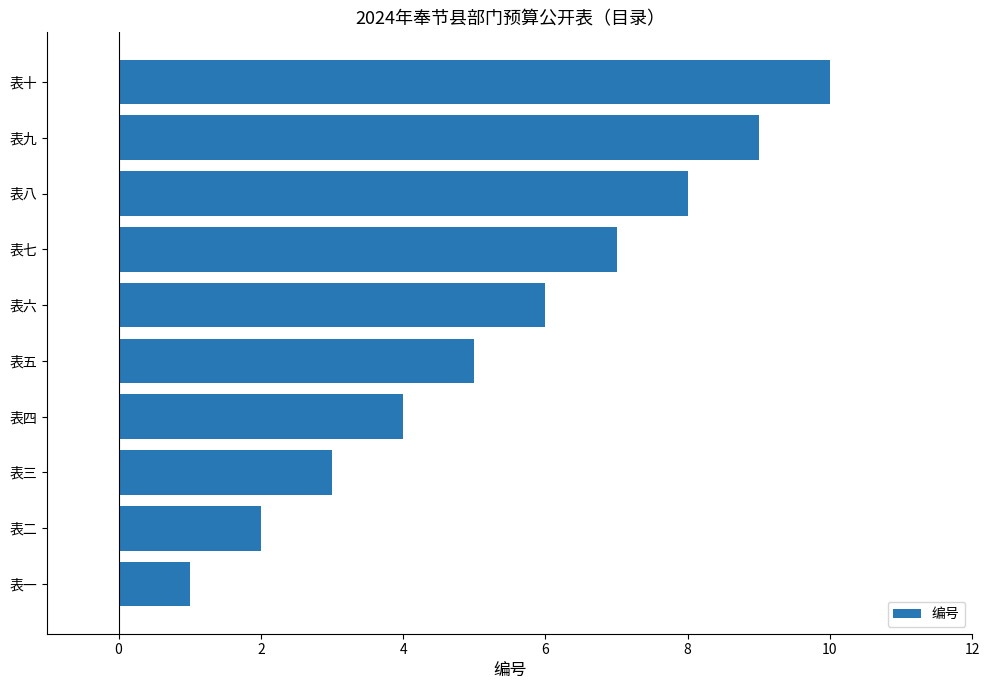

Rank the categories by value from lowest to highest.

表一, 表二, 表三, 表四, 表五, 表六, 表七, 表八, 表九, 表十